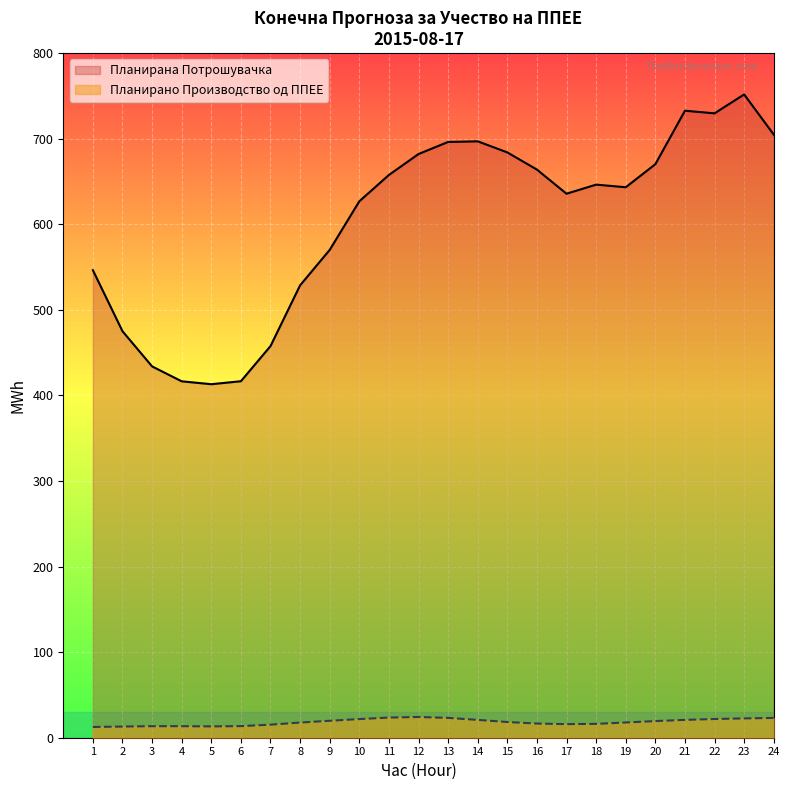

True or false: Планирано Производство од ППЕЕ and Планирана Потрошувачка intersect in this chart.

False